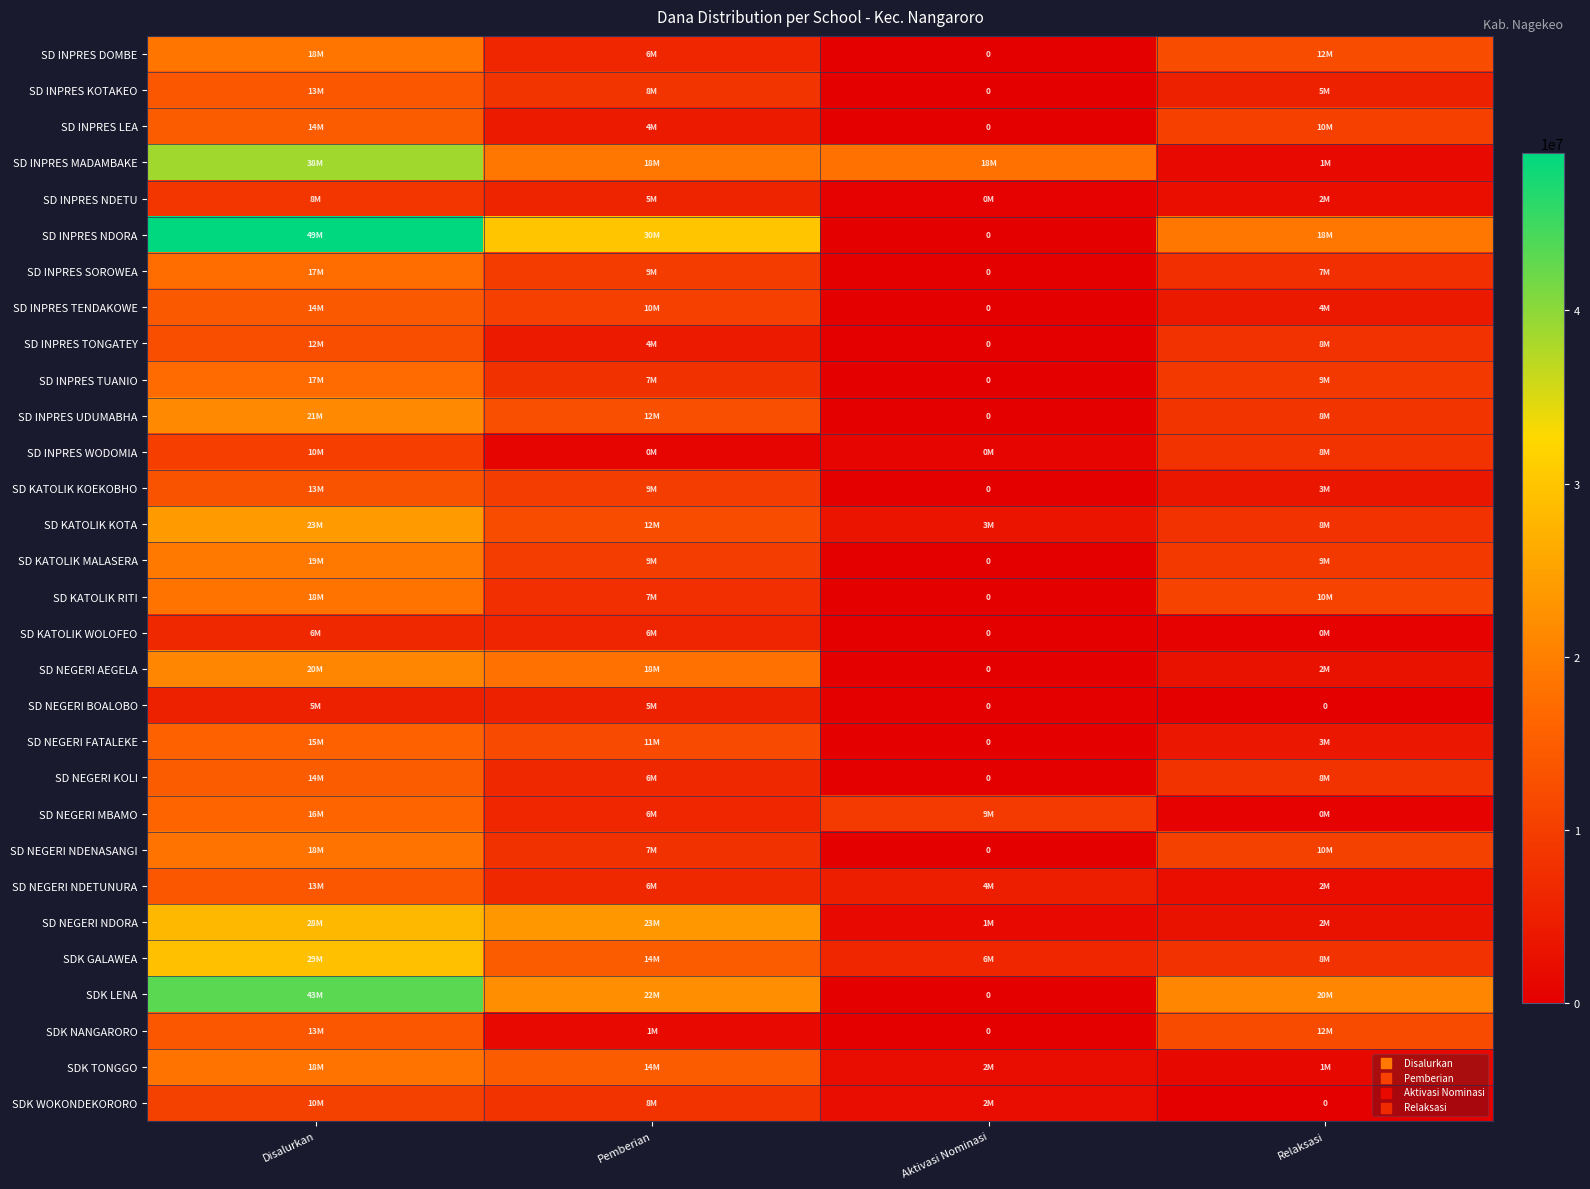

At which category is the sum across all series the highest?

Disalurkan